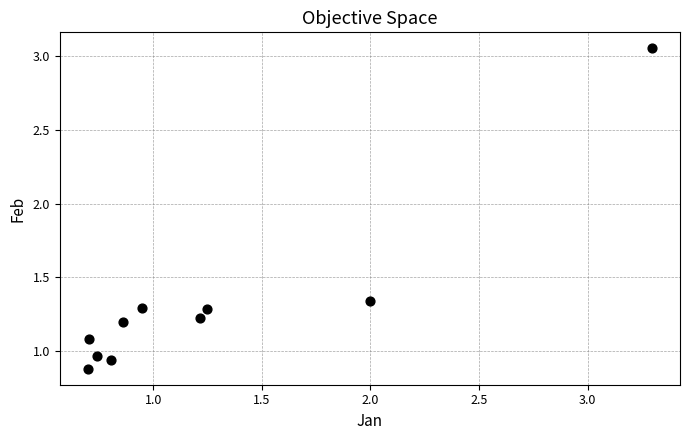

What is the range of Y values (max minus min)?

2.2